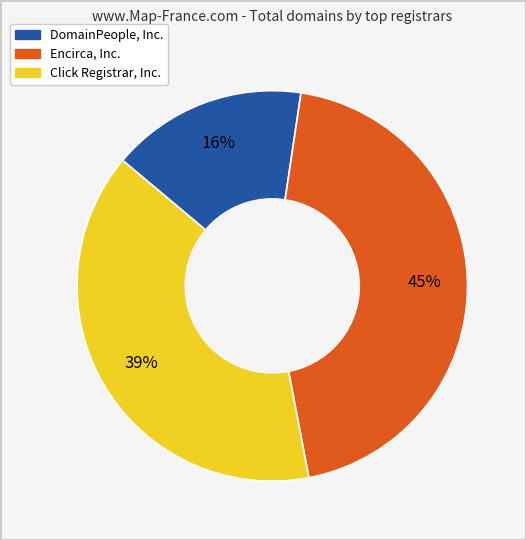

Does any single category account for the majority?

No